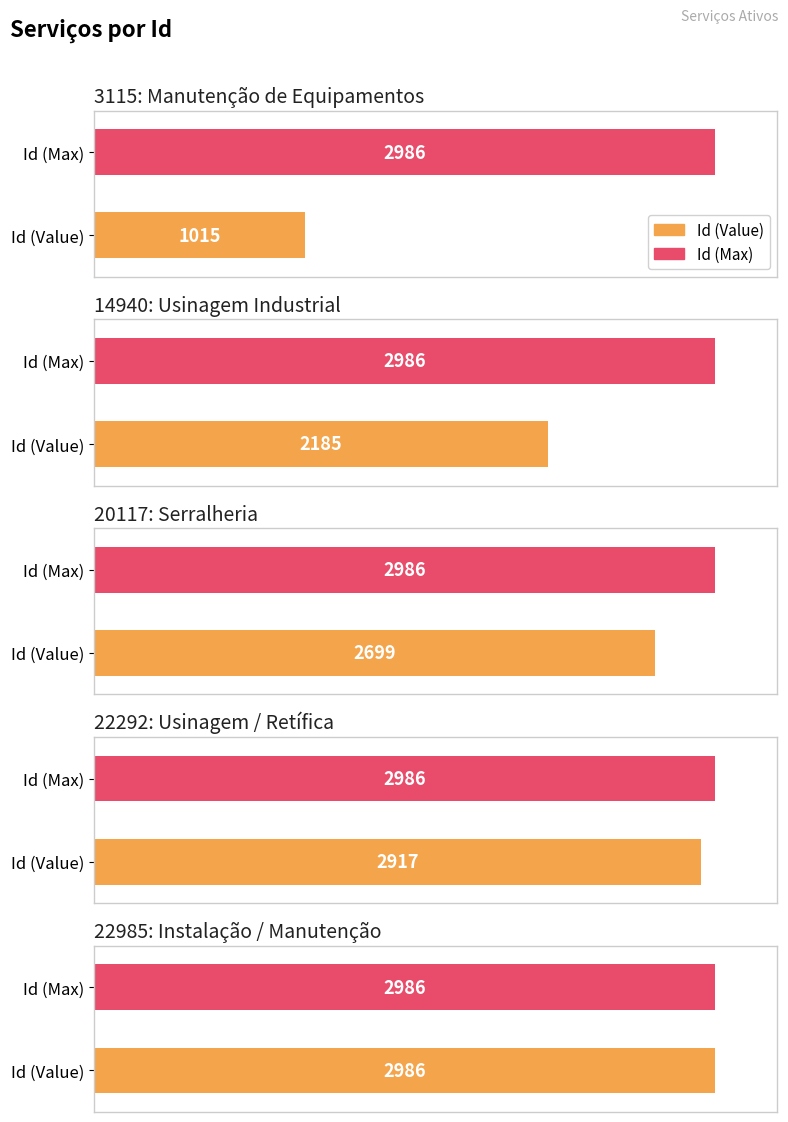

Which has a higher value, 22985: Instalação / Manutenção or 3115: Manutenção de Equipamentos?

22985: Instalação / Manutenção